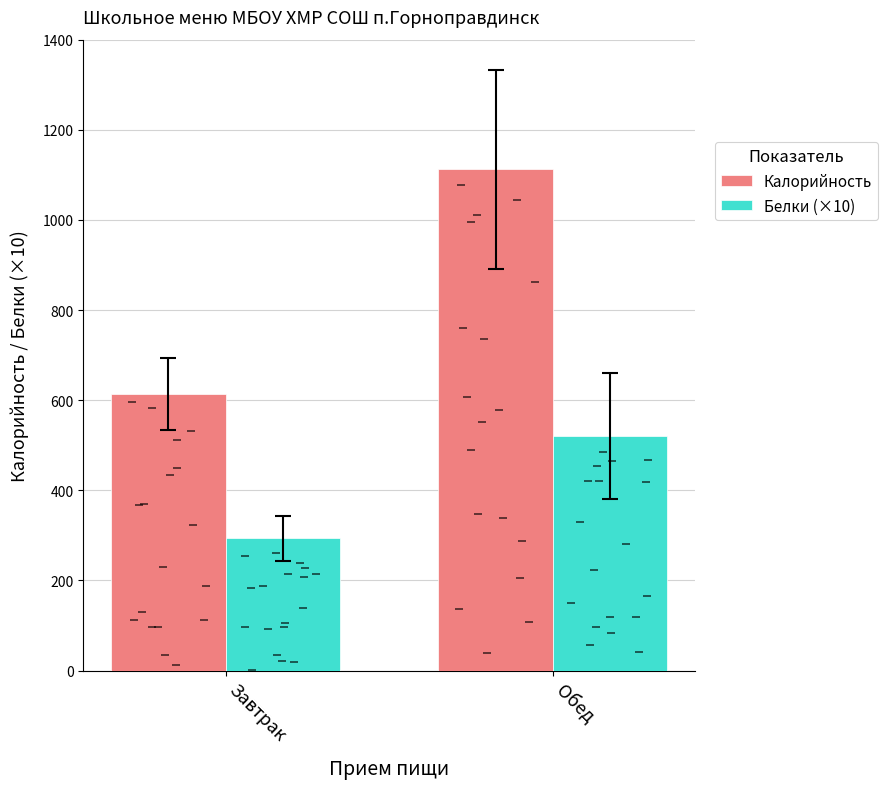

True or false: Белки (×10) has a value of 70 at Завтрак.

False